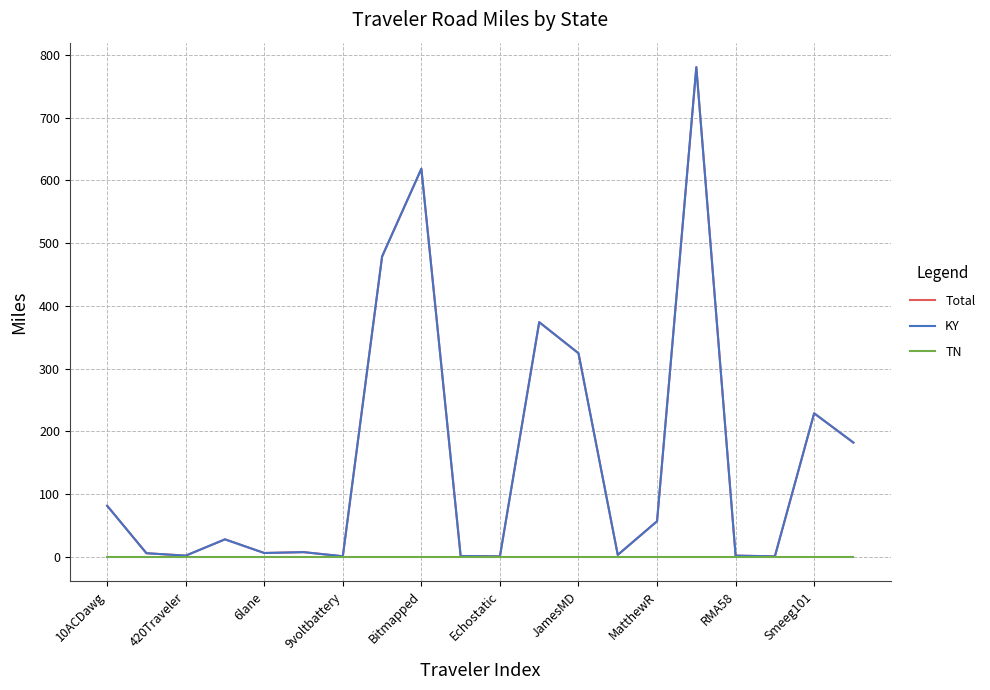

True or false: TN and Total cross at least once.

False